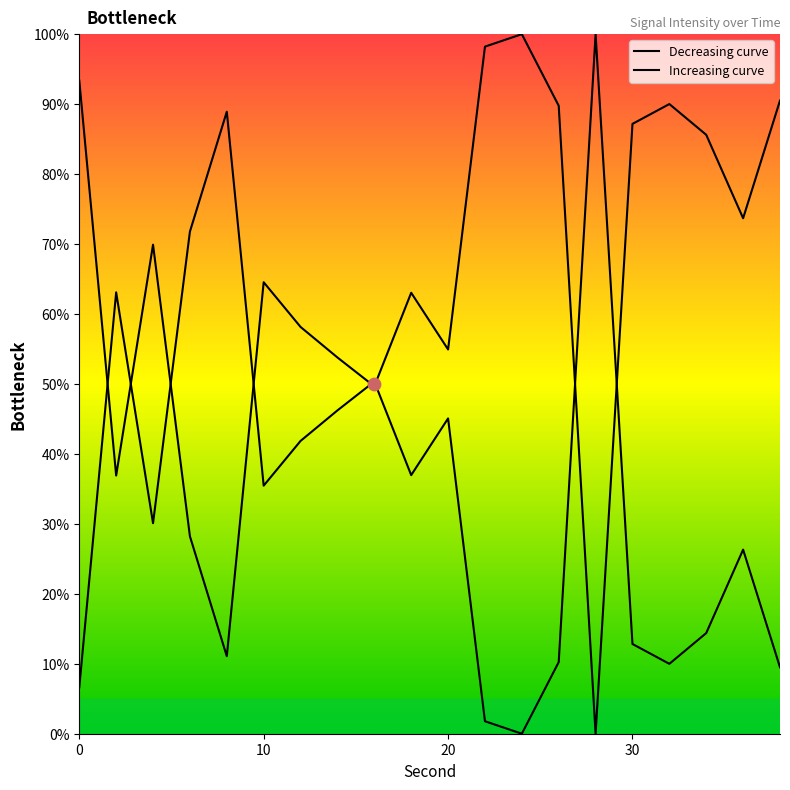

Which has a higher value, 30 or 20?

30